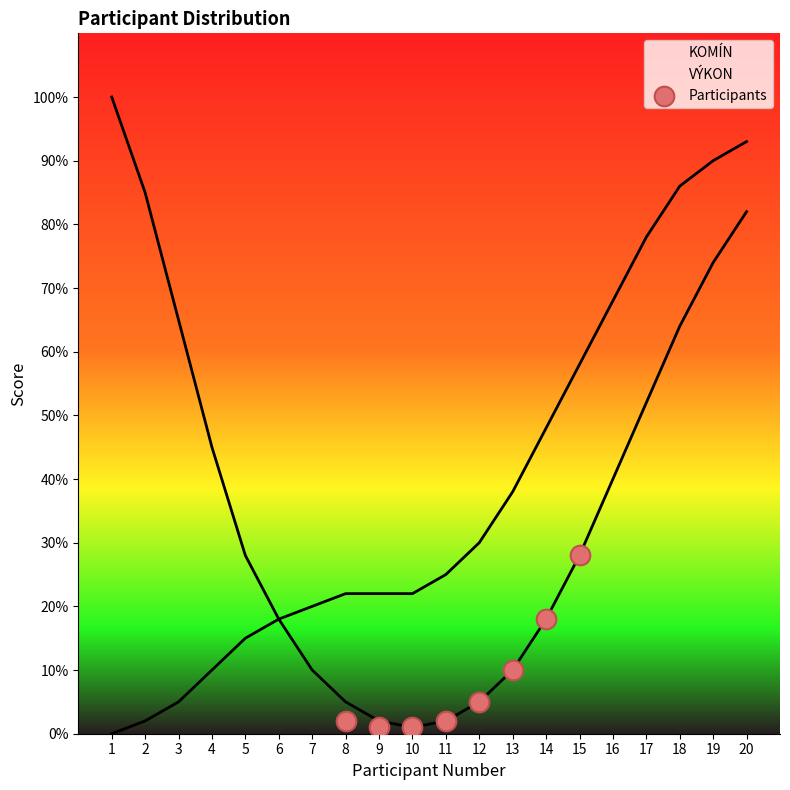

Which has a higher value, 14 or 8?

14